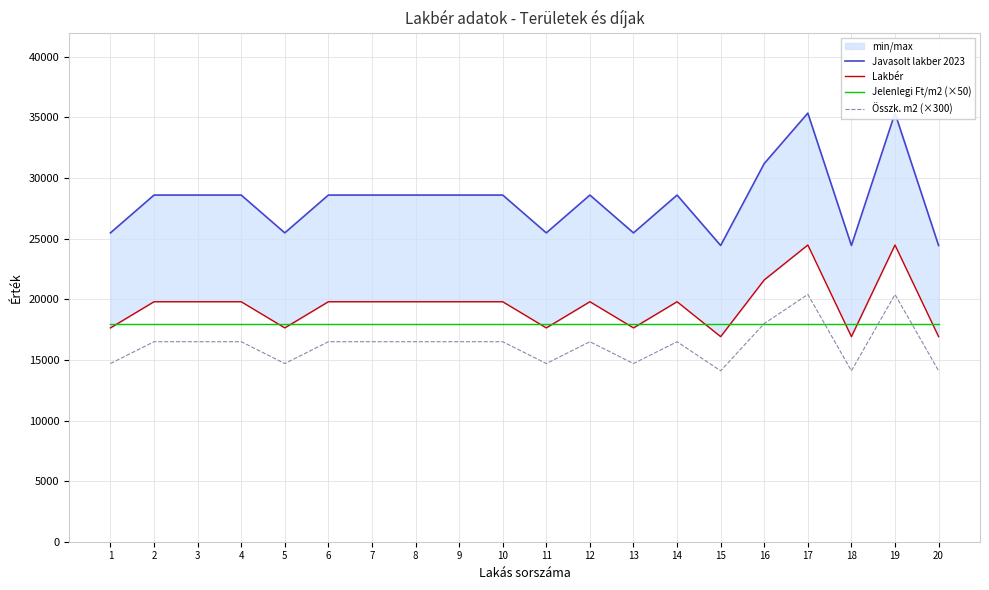

Is it true that Lakbér equals 24419 at 1?

False